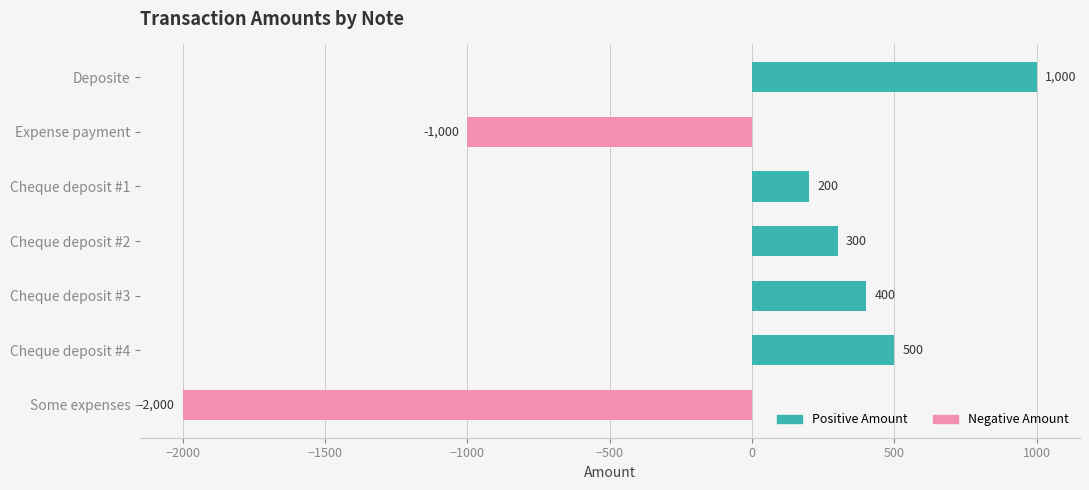

Rank the series at Some expenses from lowest to highest value.

Negative Amount, Positive Amount